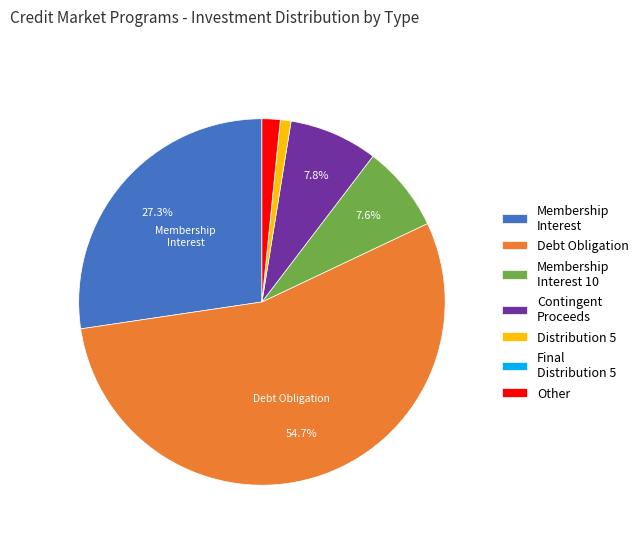

True or false: Distribution 5 accounts for 11% of the total.

False